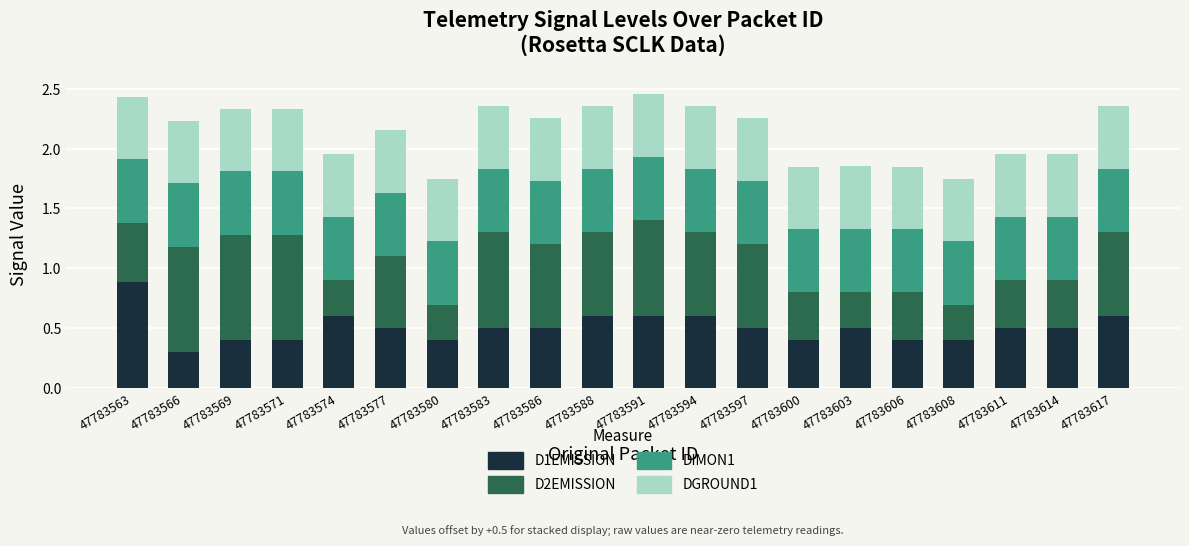

Which category has the highest value in the D1EMISSION series?

47783563